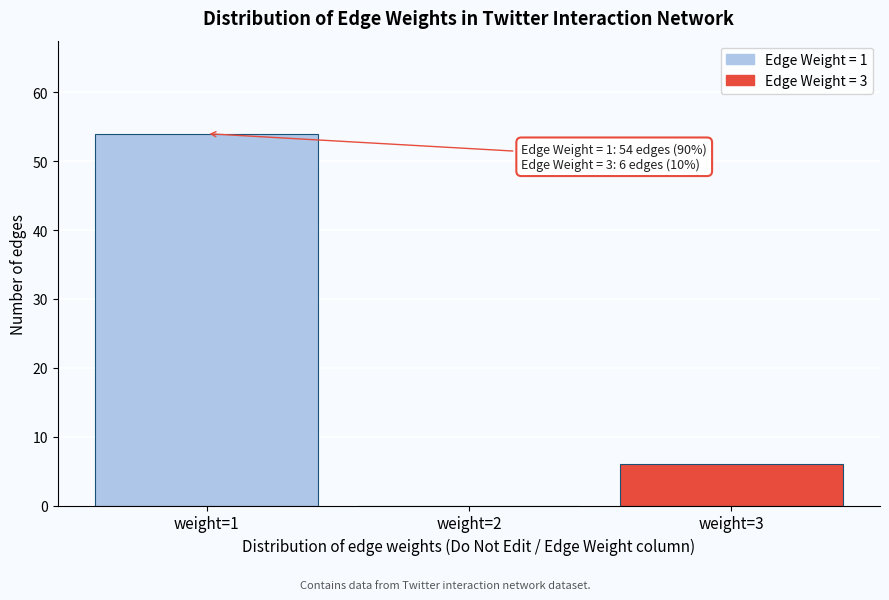

Reading left to right, transcribe all the data shown in this chart.

weight=1=54	weight=2=0	weight=3=6